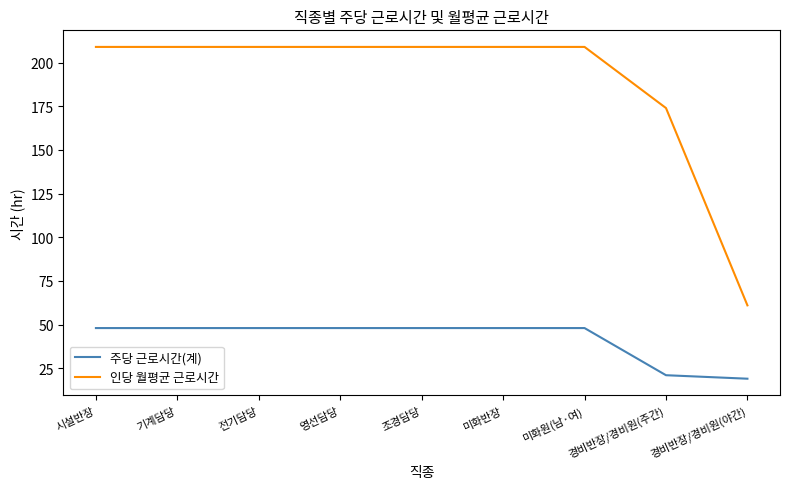

What position from the left is 미화원(남·여)?

7